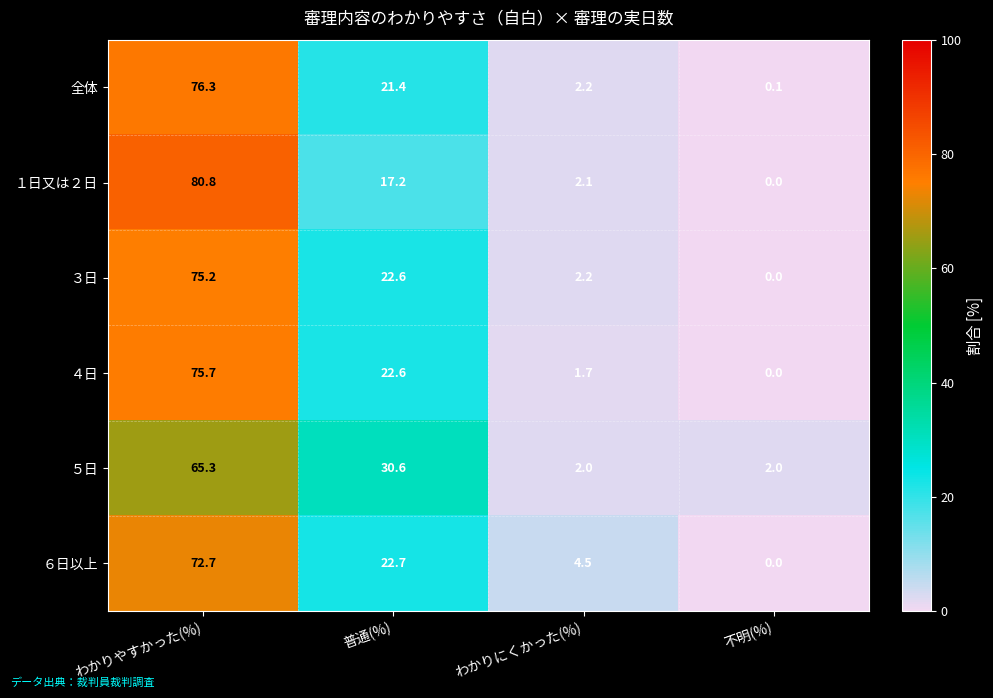

Which series has the largest total across all categories?

１日又は２日